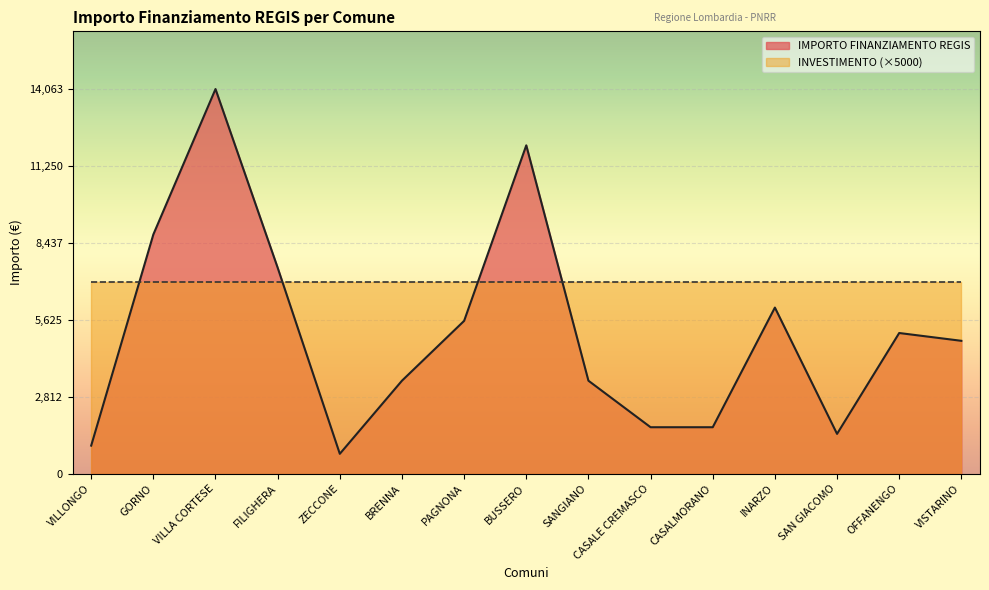

Does the chart display data point markers on the line(s)?

No